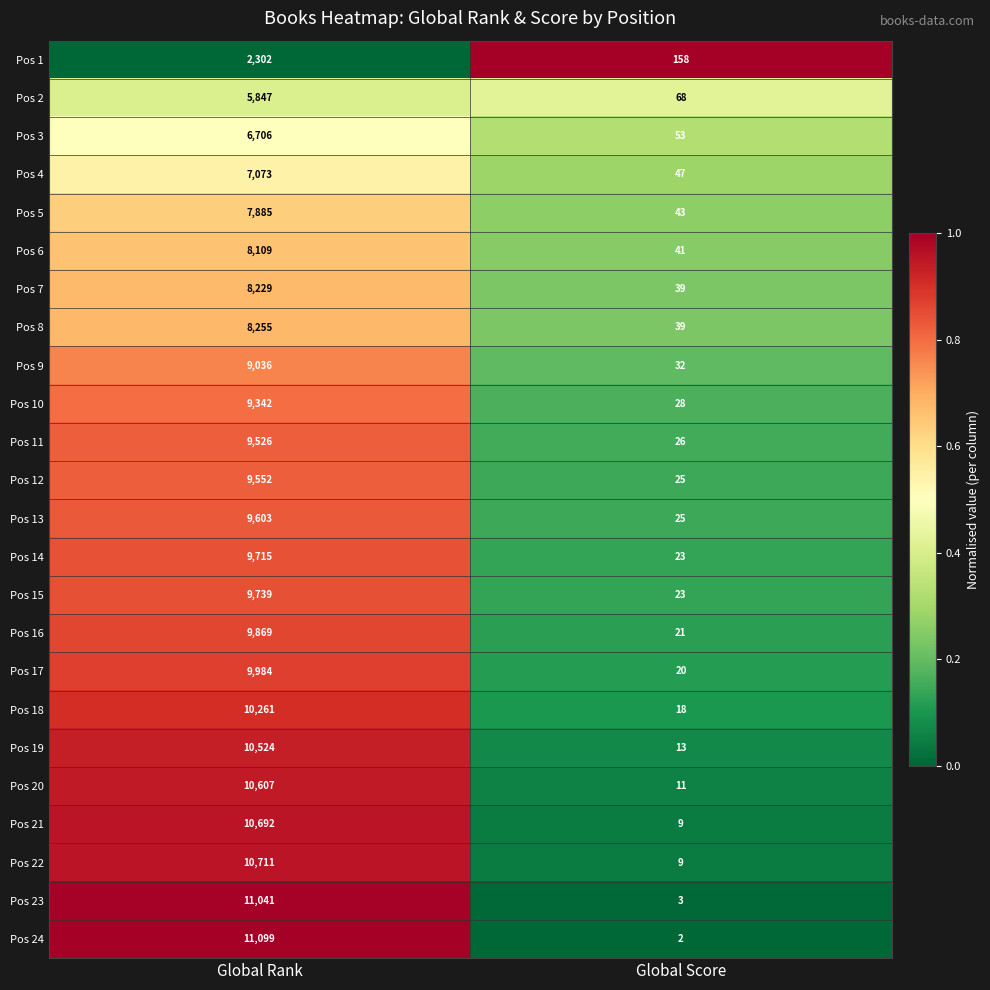

At which label is Pos 24 closest to 5550?

Global Score